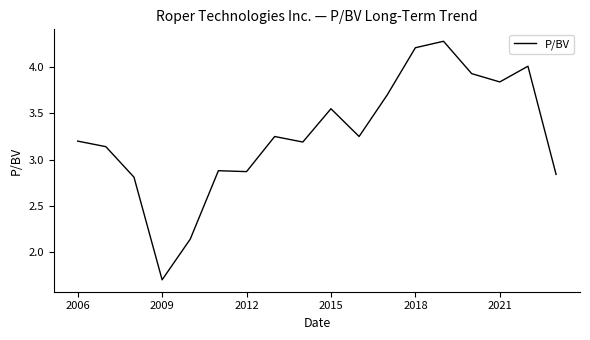

What is the difference between the maximum and minimum values?

2.6